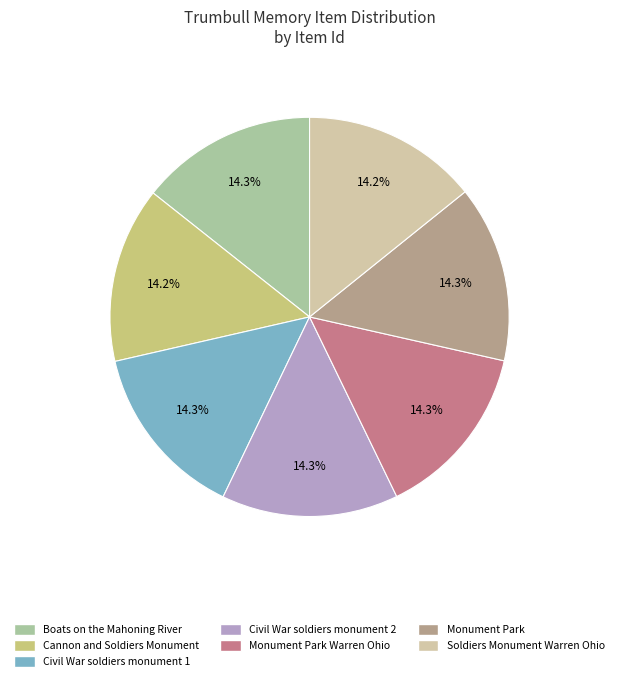

Is there any slice that represents more than half of the pie?

No